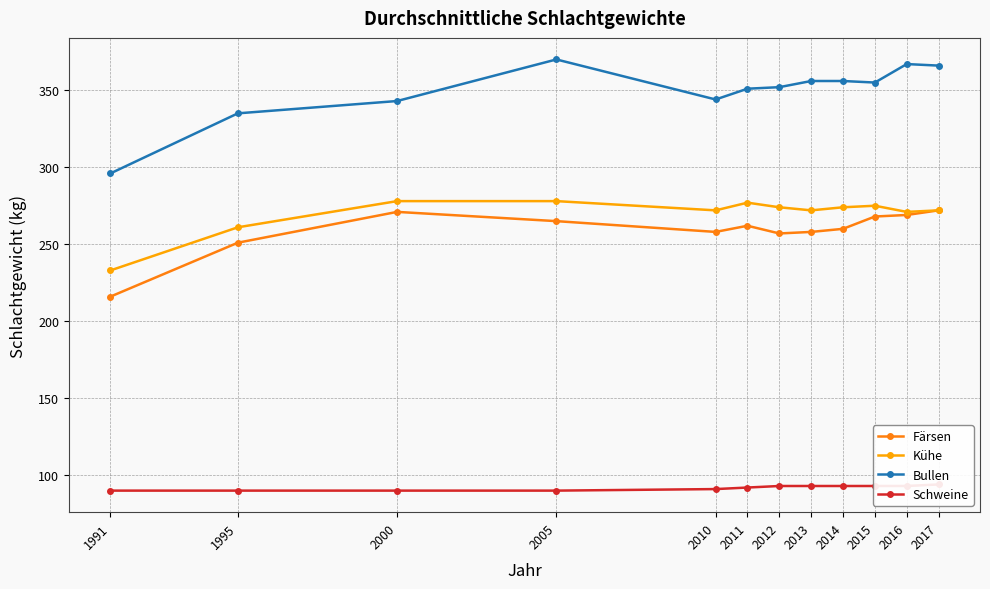

How many interior local peaks does the Kühe series have?

2